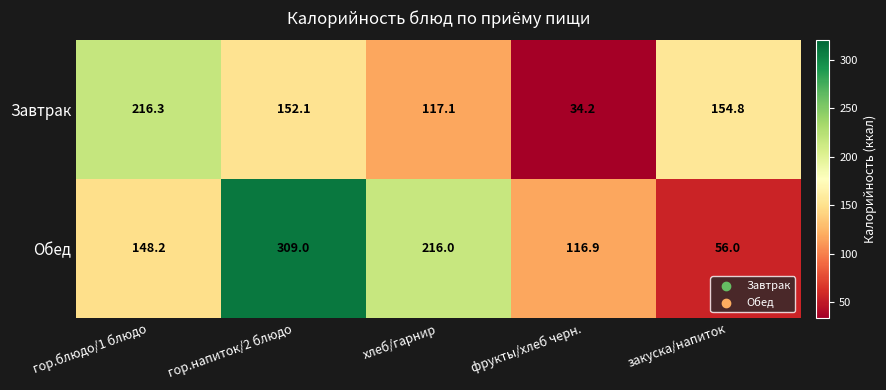

Count the number of categories in the chart.

5